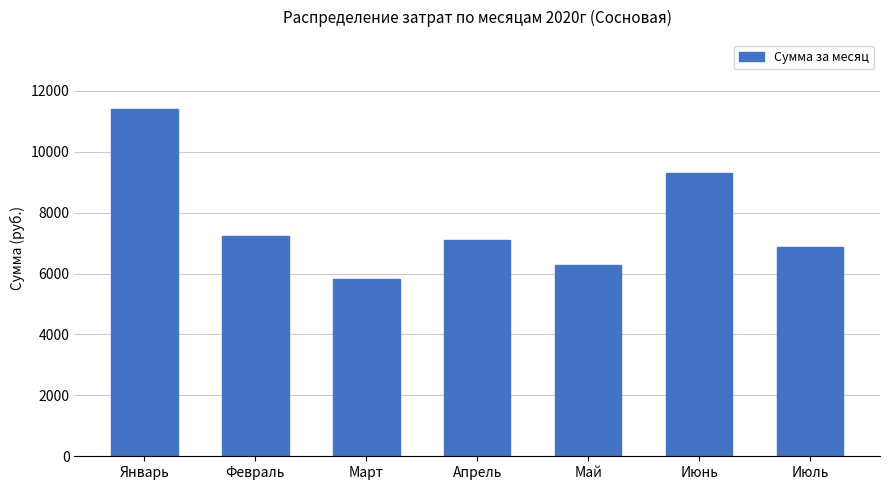

What is the value of the 6th bar from the left?

9300.0